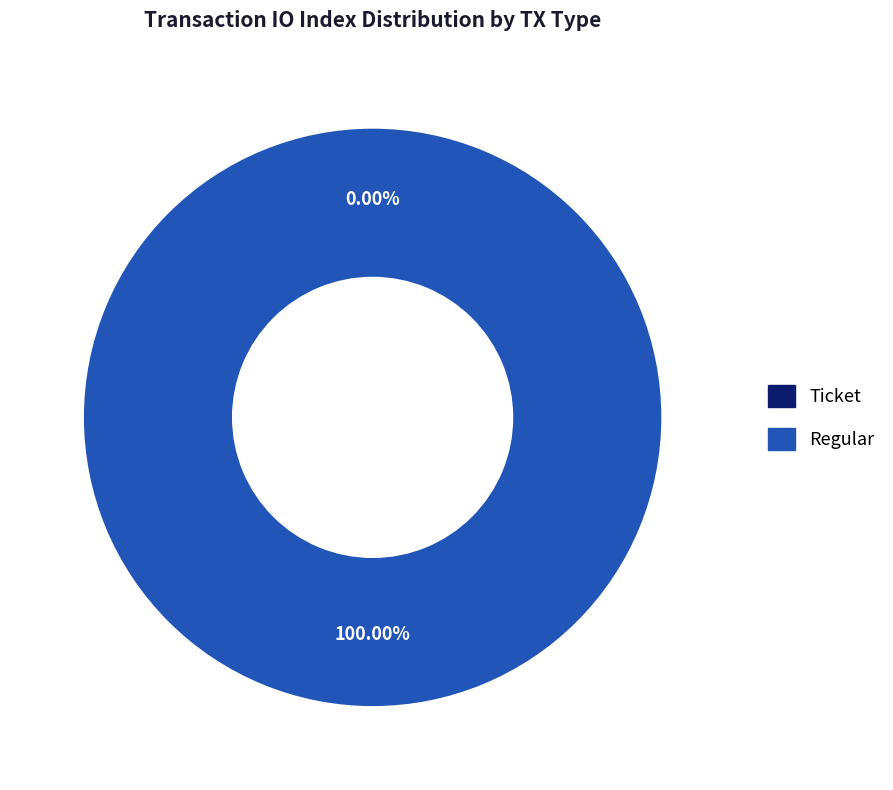

To the nearest percent, what is the difference between the Ticket and Regular slice percentages?

100%